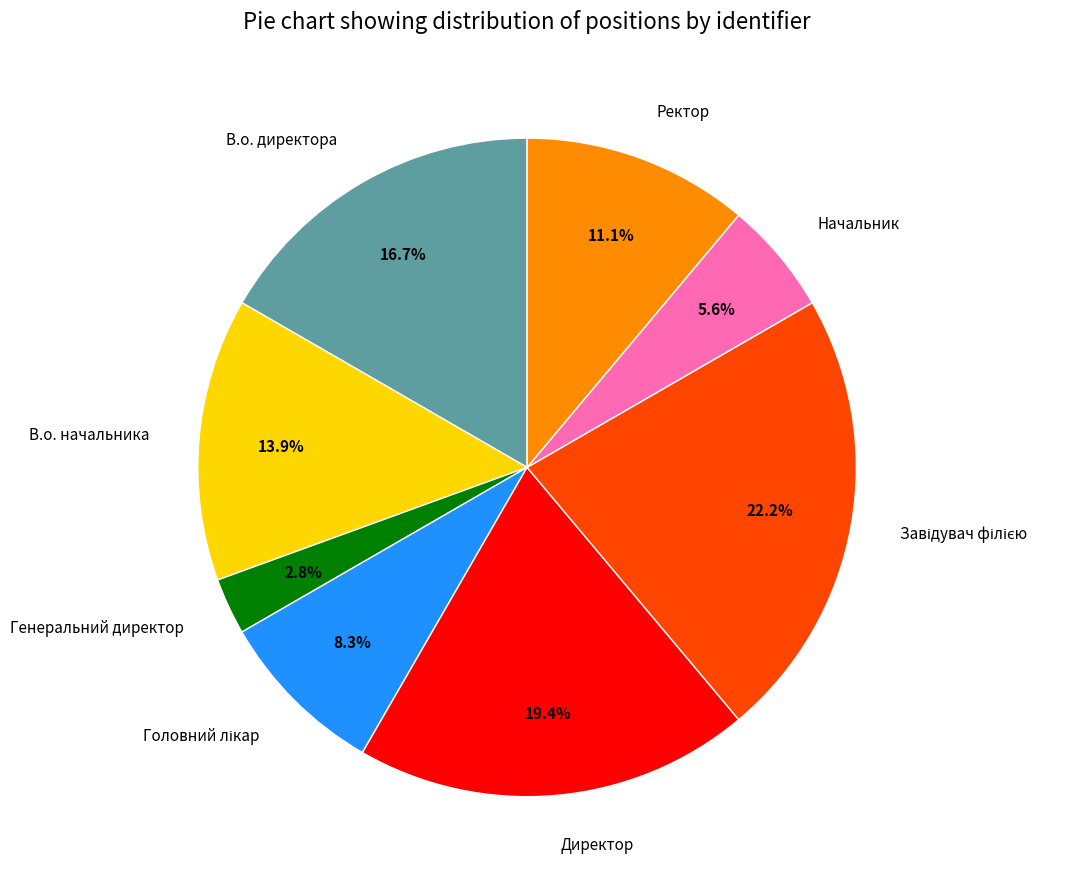

How much of the chart is everything except В.о. начальника?

86.1%